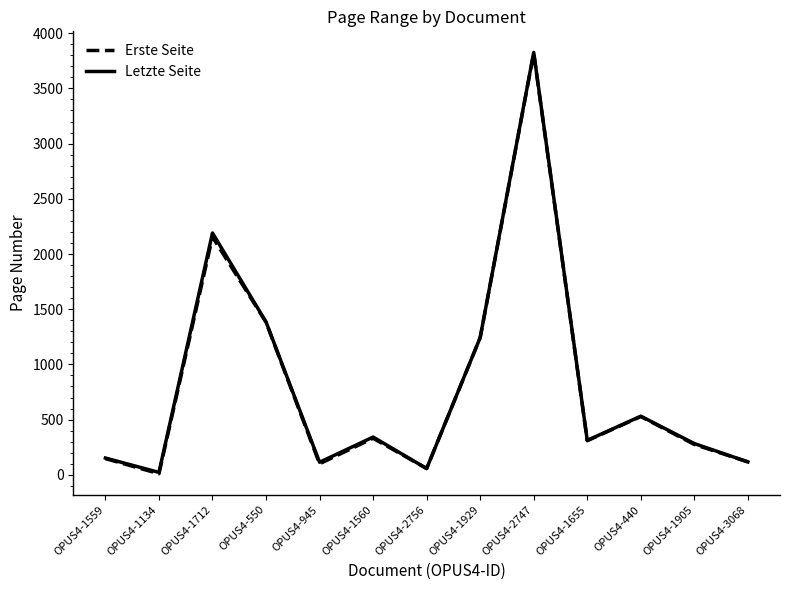

Which series changed the most between OPUS4-1560 and OPUS4-2756?

Letzte Seite